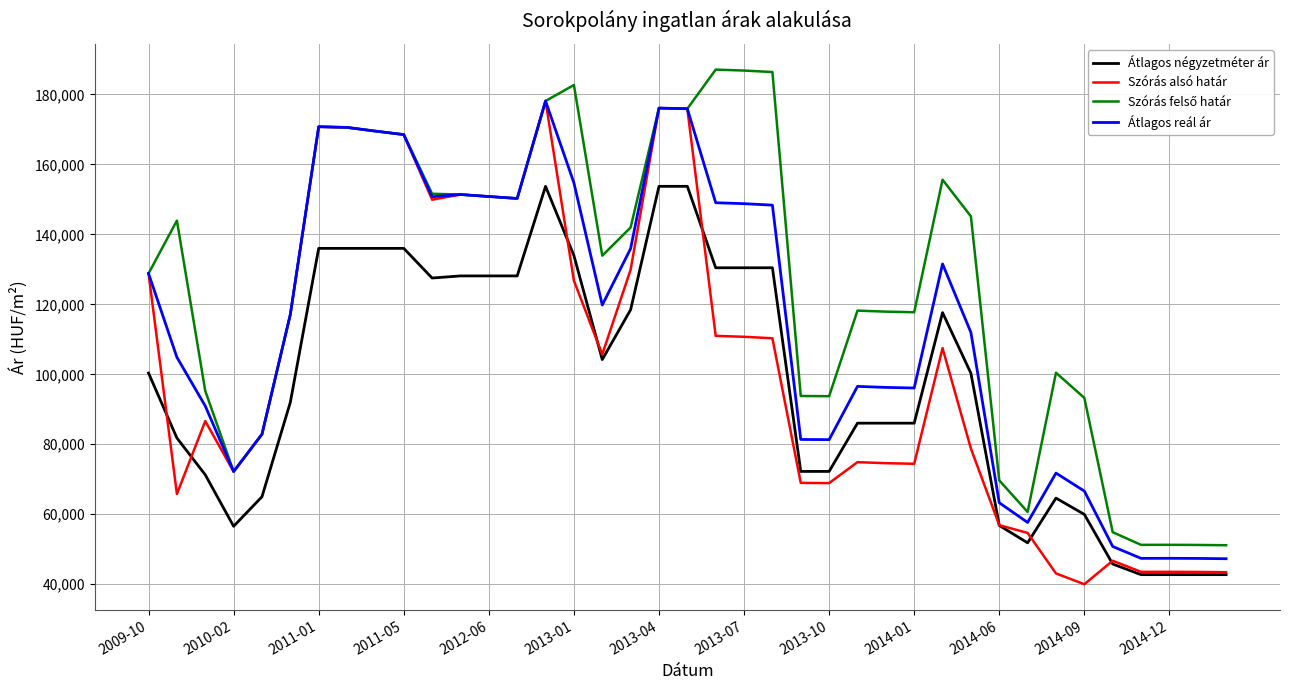

What is the minimum value shown in the chart?

39984